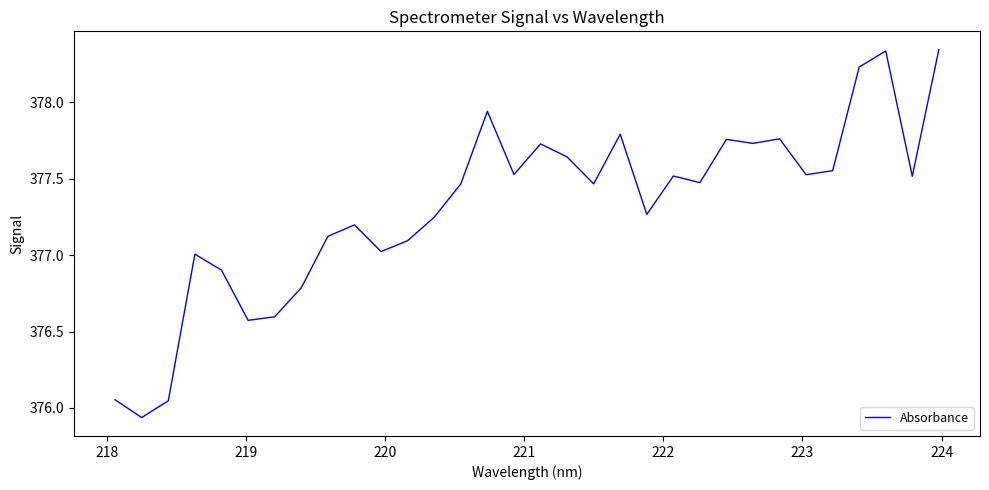

What is the difference between the maximum and minimum values?

2.4